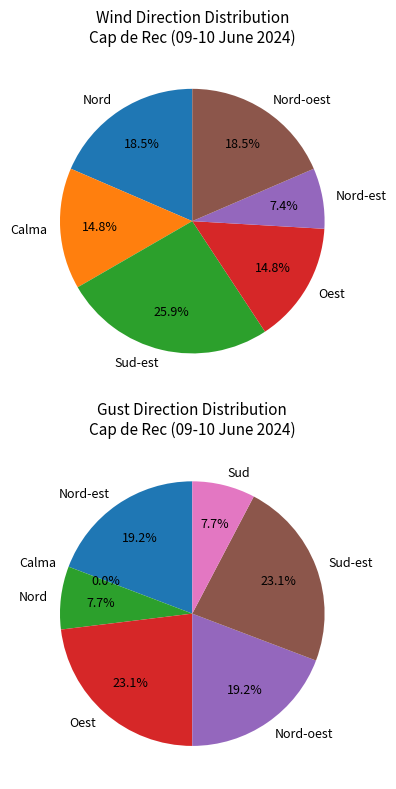

Is the sum of Nord-oest and Oest greater than half?

No